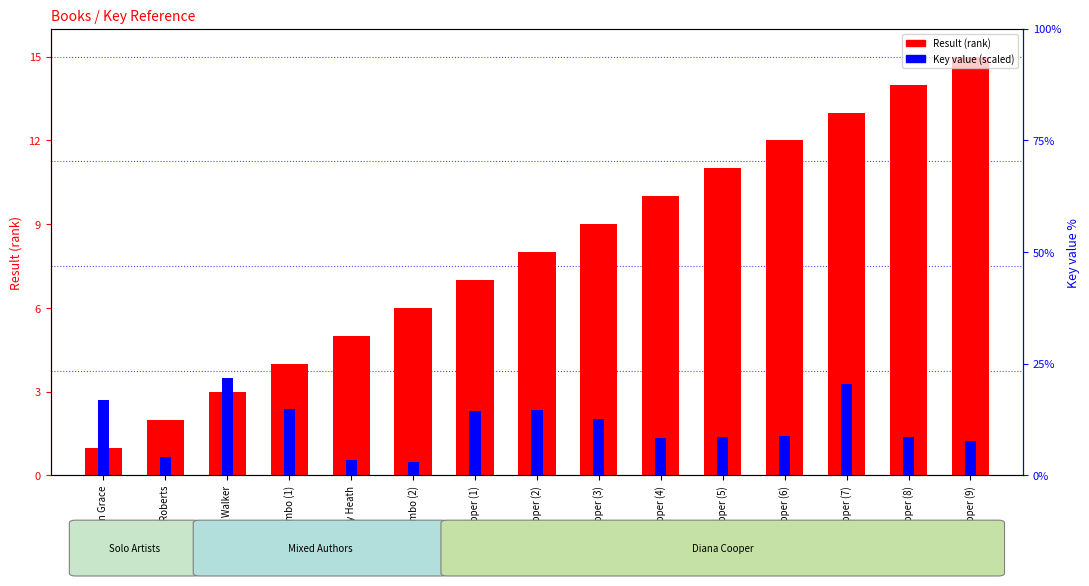

Reading left to right, list all the values displayed in this chart.

Result (rank): 1.0	2.0	3.0	4.0	5.0	6.0	7.0	8.0	9.0	10.0	11.0	12.0	13.0	14.0	15.0
Key value (scaled): 2.7	0.7	3.5	2.4	0.5	0.5	2.3	2.3	2.0	1.3	1.4	1.4	3.3	1.4	1.2